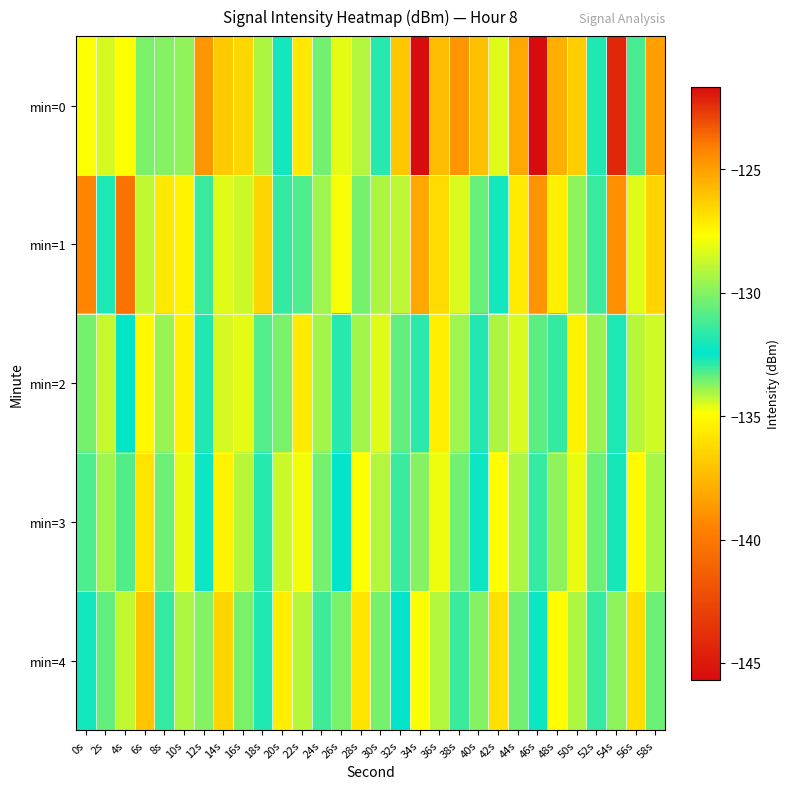

Reading left to right, list all the values displayed in this chart.

min=0: 0s=-134.8	2s=-128.4	4s=-127.7	6s=-130.2	8s=-133.7	10s=-129.8	12s=-138.8	14s=-126.2	16s=-126.6	18s=-134.1	20s=-132.1	22s=-135.7	24s=-130.4	26s=-128.2	28s=-129.1	30s=-131.8	32s=-126.1	34s=-121.6	36s=-125.8	38s=-124.7	40s=-126.0	42s=-128.3	44s=-138.1	46s=-145.7	48s=-125.4	50s=-136.7	52s=-132.8	54s=-122.3	56s=-131.1	58s=-125.0
min=1: 0s=-139.5	2s=-132.0	4s=-140.3	6s=-134.3	8s=-135.7	10s=-135.3	12s=-131.3	14s=-128.3	16s=-128.7	18s=-136.4	20s=-133.0	22s=-131.0	24s=-129.5	26s=-127.8	28s=-130.2	30s=-134.1	32s=-128.9	34s=-125.3	36s=-126.7	38s=-128.4	40s=-130.5	42s=-132.1	44s=-135.6	46s=-138.9	48s=-127.2	50s=-129.8	52s=-131.4	54s=-124.6	56s=-128.3	58s=-126.5
min=2: 0s=-130.2	2s=-128.7	4s=-132.4	6s=-135.1	8s=-129.6	10s=-127.3	12s=-131.8	14s=-134.5	16s=-128.2	18s=-130.9	20s=-133.6	22s=-127.1	24s=-129.4	26s=-131.7	28s=-134.0	30s=-128.3	32s=-130.6	34s=-132.9	36s=-127.2	38s=-129.5	40s=-131.8	42s=-134.1	44s=-128.4	46s=-130.7	48s=-133.0	50s=-127.3	52s=-129.6	54s=-131.9	56s=-134.2	58s=-128.5
min=3: 0s=-131.0	2s=-129.5	4s=-133.2	6s=-135.9	8s=-130.4	10s=-128.1	12s=-132.6	14s=-135.3	16s=-129.0	18s=-131.7	20s=-134.4	22s=-127.9	24s=-130.2	26s=-132.5	28s=-134.8	30s=-129.1	32s=-131.4	34s=-133.7	36s=-128.0	38s=-130.3	40s=-132.6	42s=-134.9	44s=-129.2	46s=-131.5	48s=-133.8	50s=-128.1	52s=-130.4	54s=-132.7	56s=-135.0	58s=-129.3
min=4: 0s=-132.1	2s=-130.6	4s=-134.3	6s=-137.0	8s=-131.5	10s=-129.2	12s=-133.7	14s=-136.4	16s=-130.1	18s=-132.8	20s=-135.5	22s=-129.0	24s=-131.3	26s=-133.6	28s=-135.9	30s=-130.2	32s=-132.5	34s=-134.8	36s=-129.1	38s=-131.4	40s=-133.7	42s=-136.0	44s=-130.3	46s=-132.6	48s=-134.9	50s=-129.2	52s=-131.5	54s=-133.8	56s=-136.1	58s=-130.4